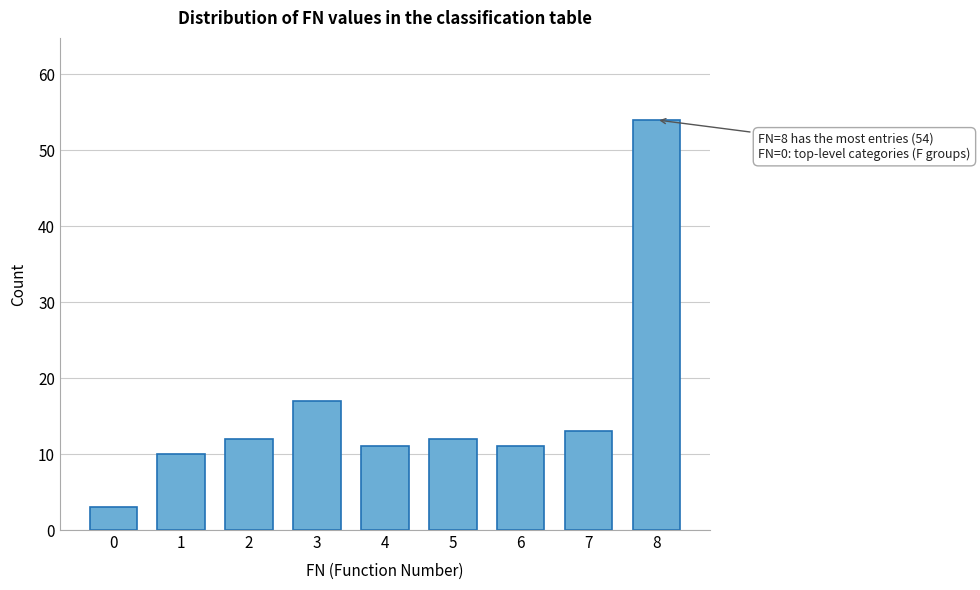

Reading left to right, what are all the values shown in this chart?

3	10	12	17	11	12	11	13	54